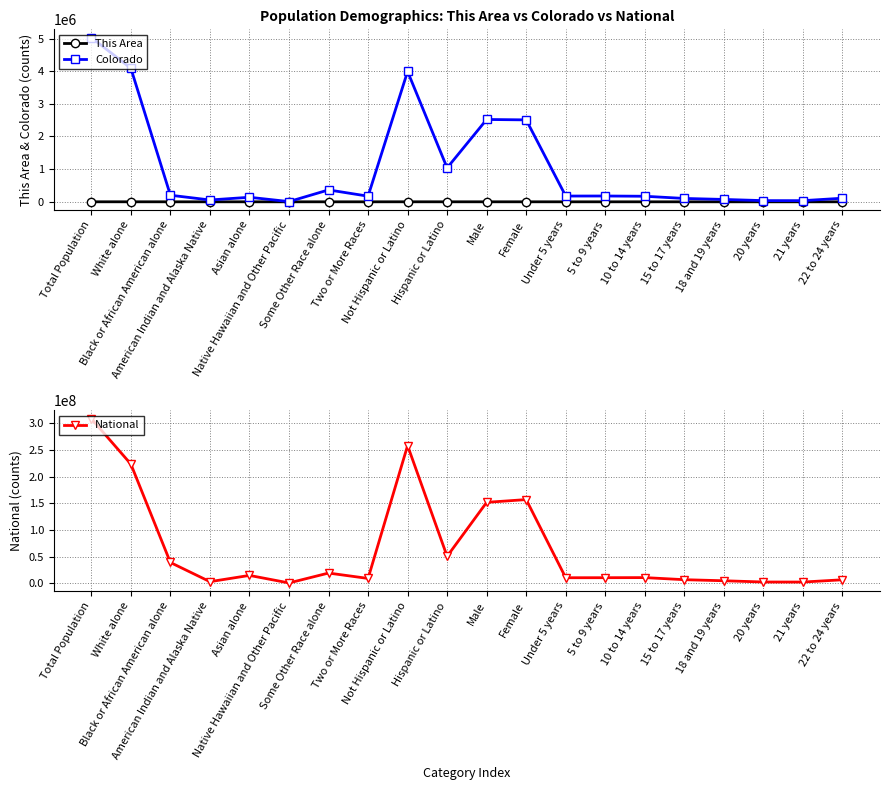

At Under 5 years, list the series in order from largest to smallest.

National, Colorado, This Area